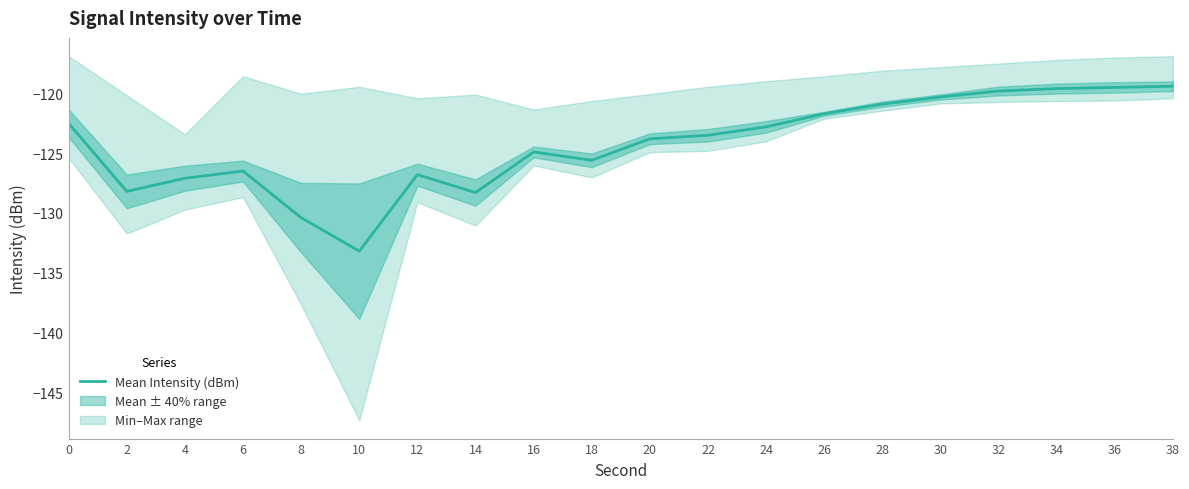

What is the difference between the values at 8 and 18?

4.8